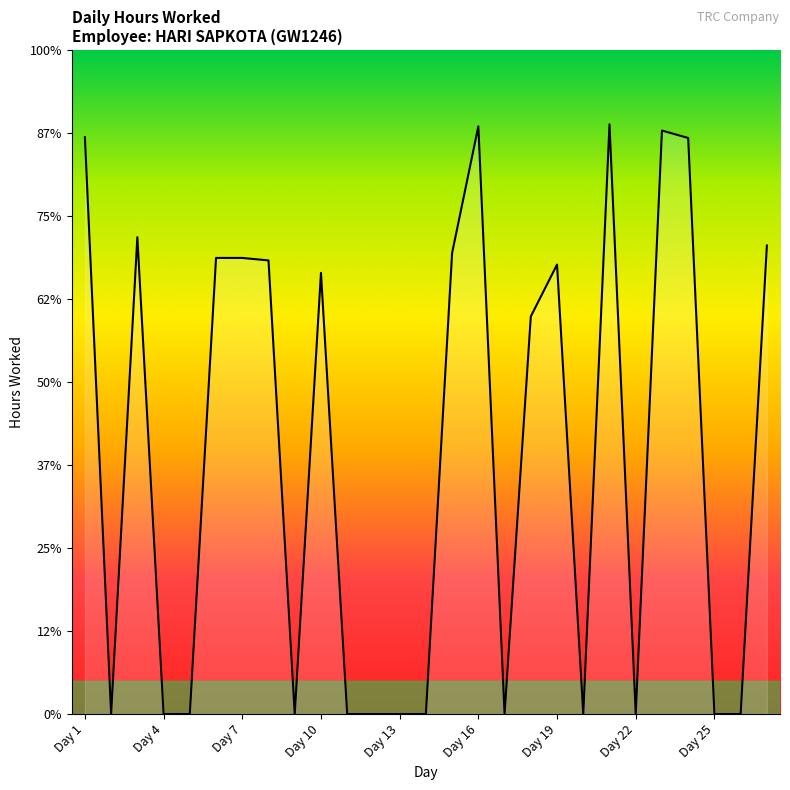

Count the number of data series in this chart.

1